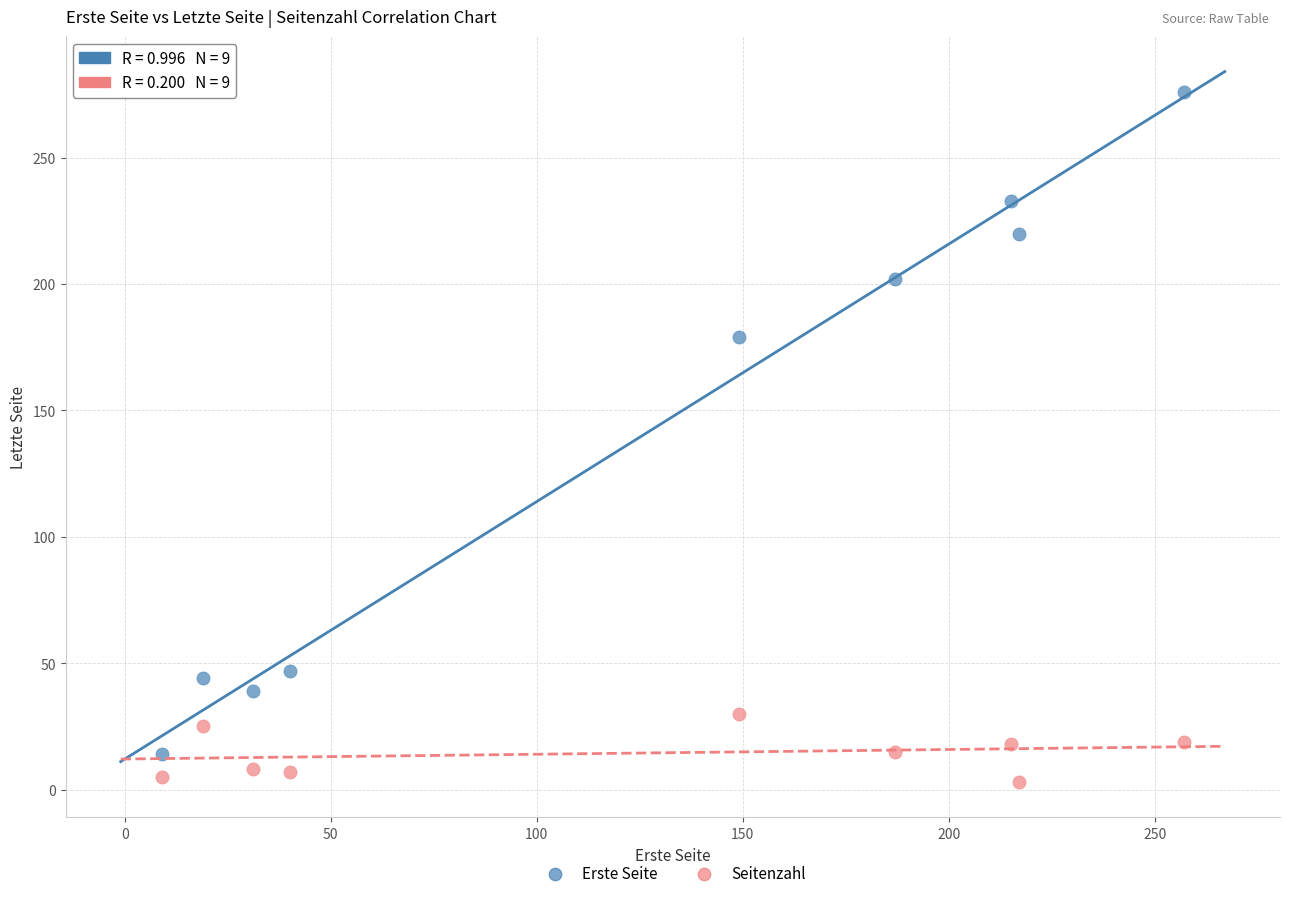

Which series has the largest Y range (max minus min)?

Erste Seite